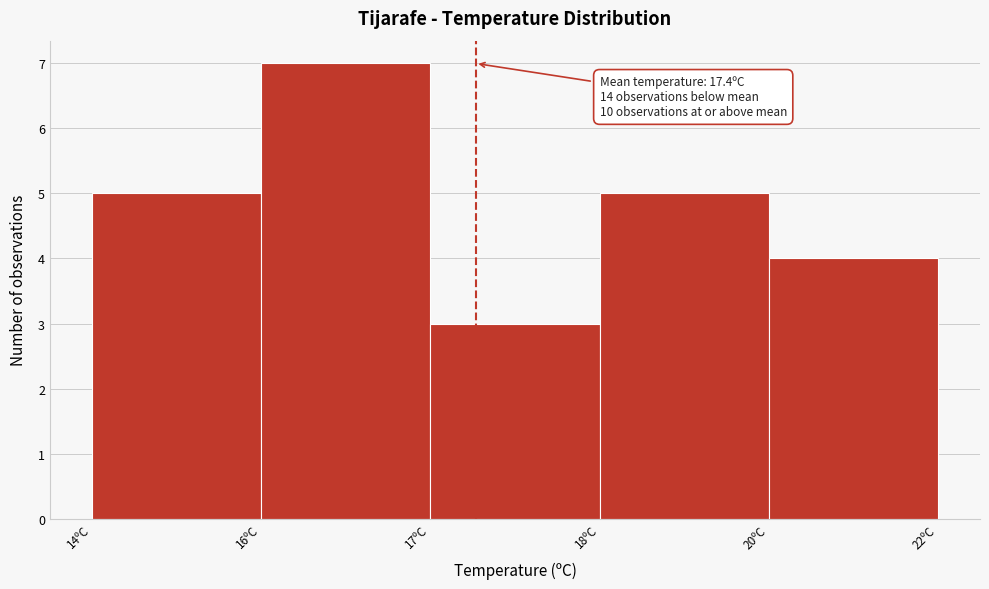

Reading left to right, what are all the values shown in this chart?

14ºC=5	16ºC=7	17ºC=3	18ºC=5	20ºC=4